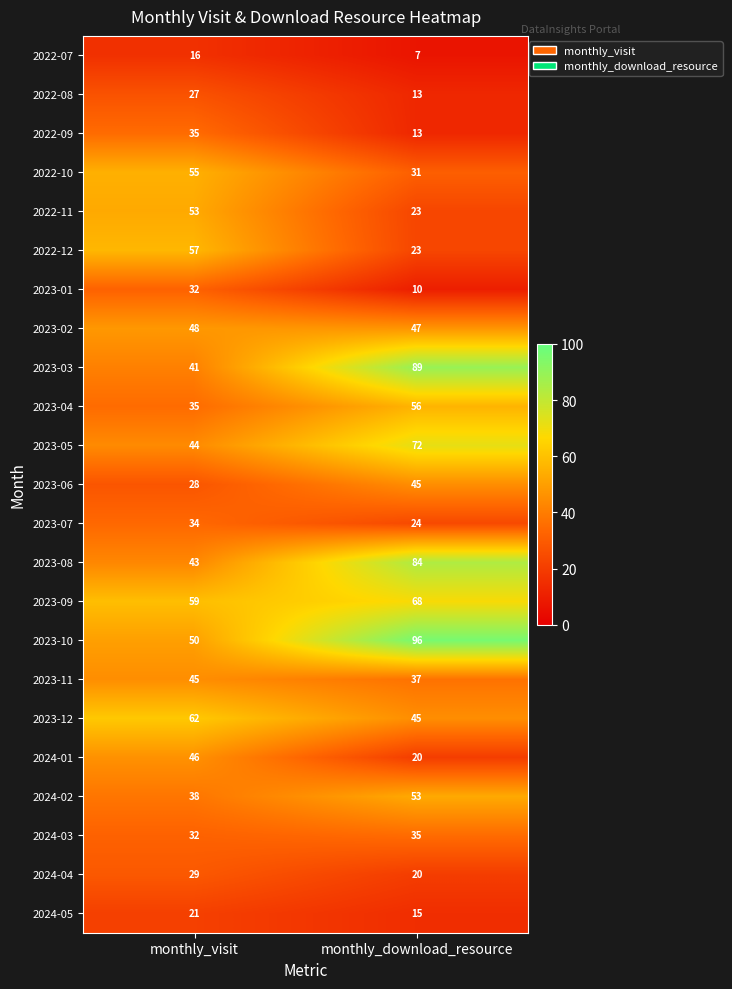

What is the sum of all 2022-11 values?

76